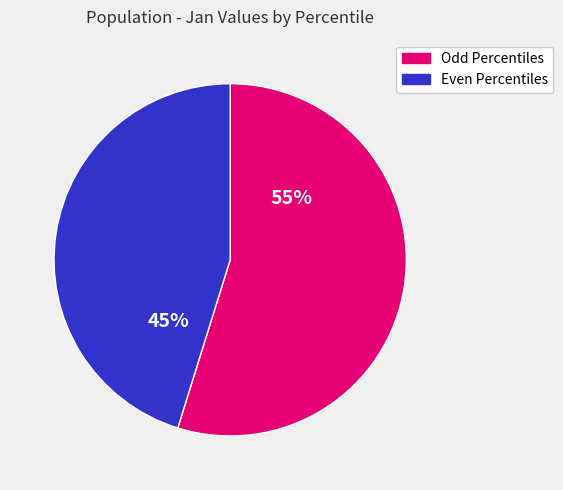

Which slice is the largest?

Odd Percentiles